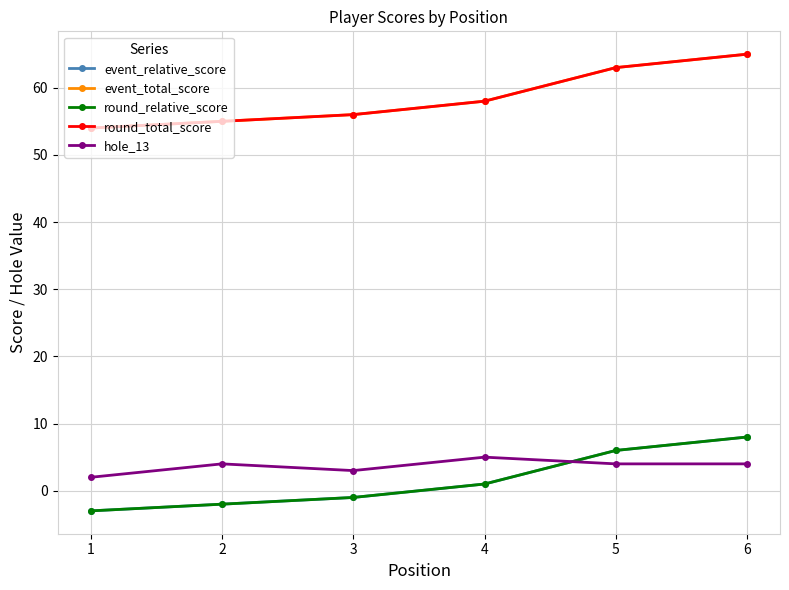

Is the value of round_relative_score at 4 greater than the value of event_total_score at 2?

No